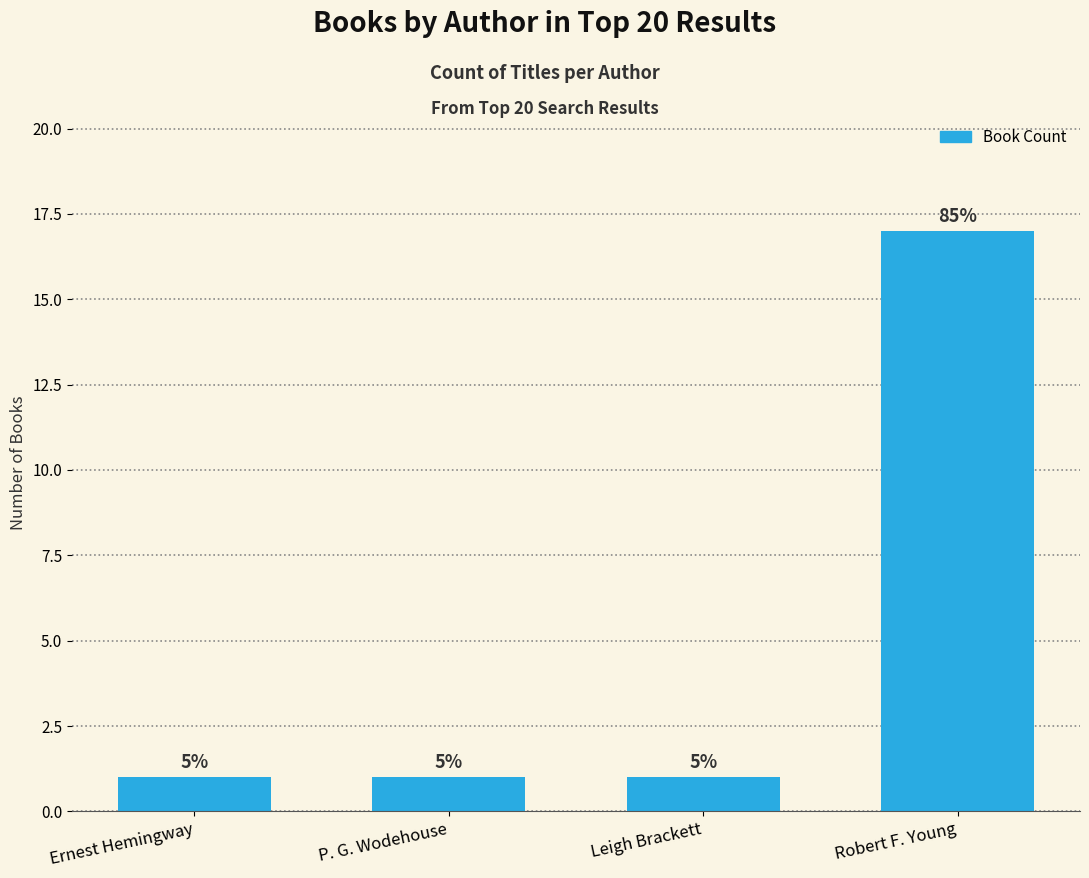

What is the minimum value shown in the chart?

1